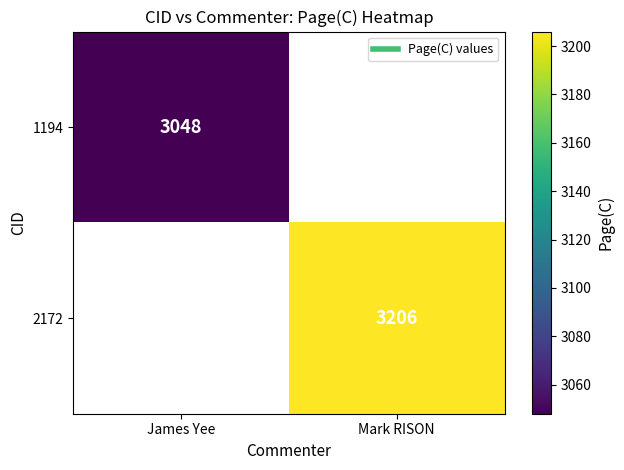

List the labels in order of 2172 value, largest first.

James Yee, Mark RISON